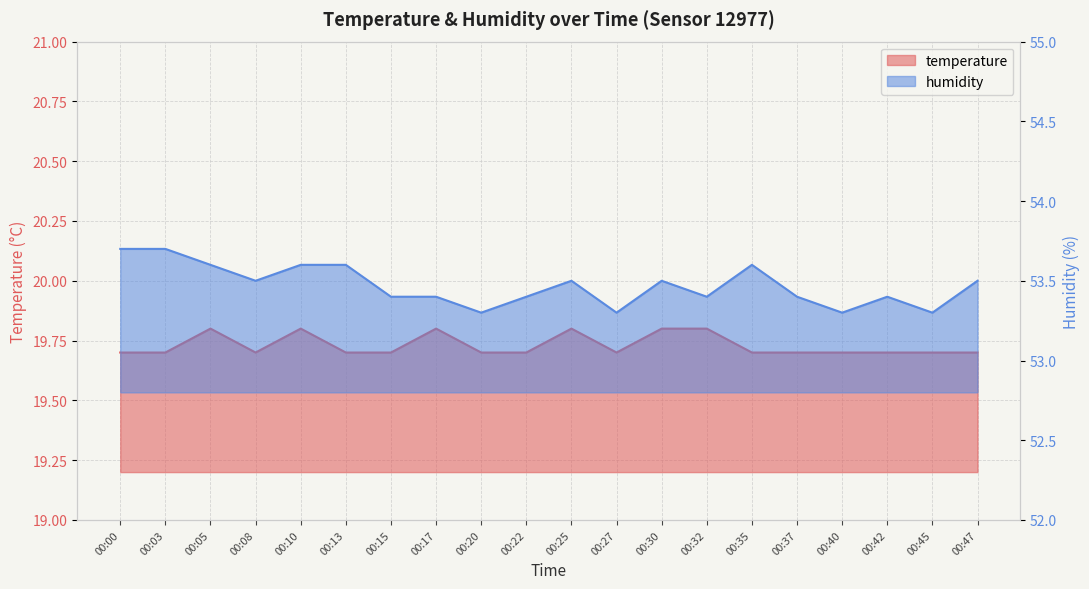

Which has a higher value, 00:35 or 00:00?

00:35